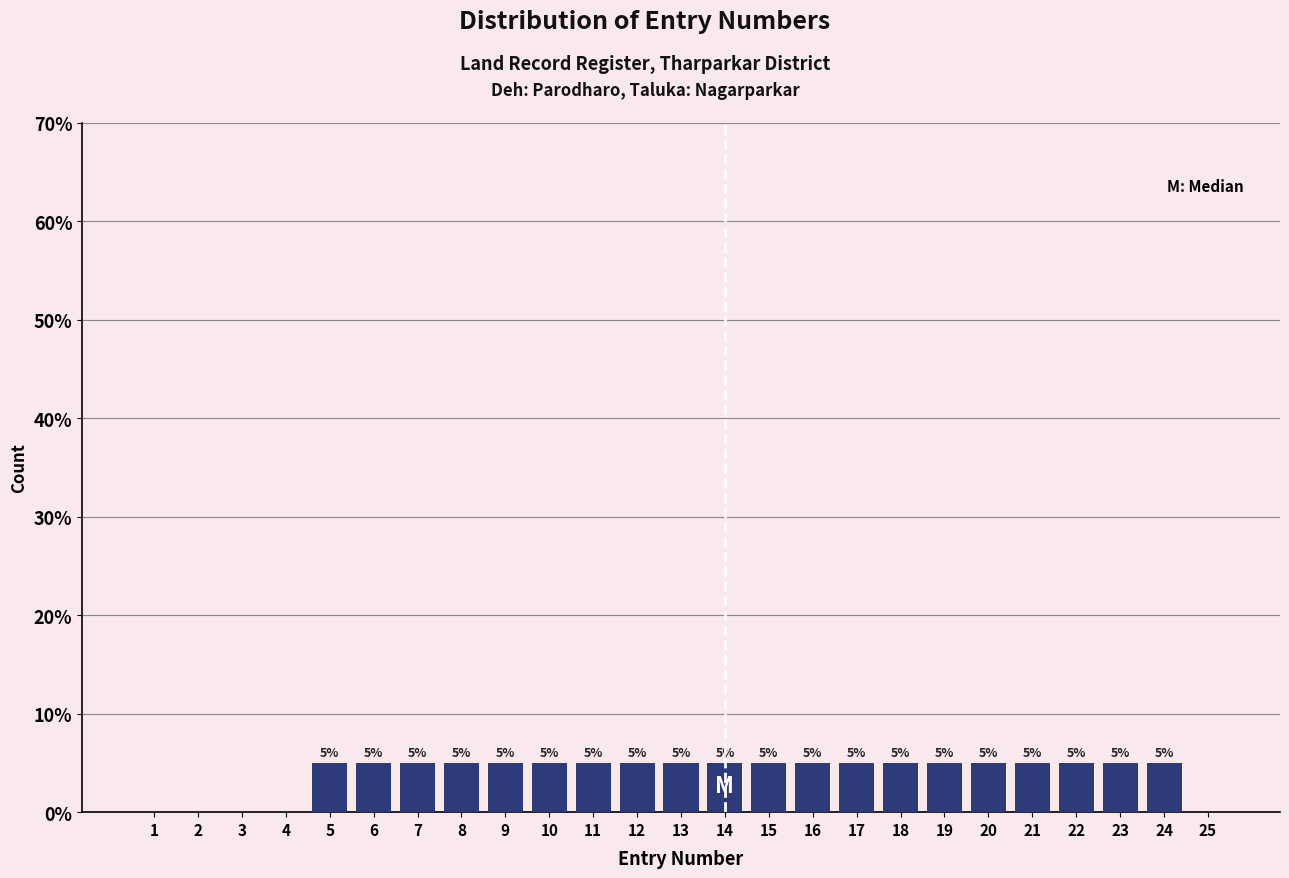

Reading left to right, transcribe all the data shown in this chart.

1=0	2=0	3=0	4=0	5=5	6=5	7=5	8=5	9=5	10=5	11=5	12=5	13=5	14=5	15=5	16=5	17=5	18=5	19=5	20=5	21=5	22=5	23=5	24=5	25=0